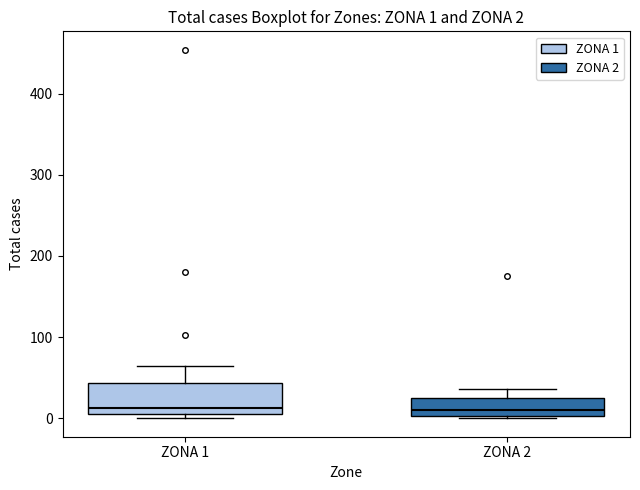

Which box is the tallest, from its lower edge to its upper edge?

ZONA 1